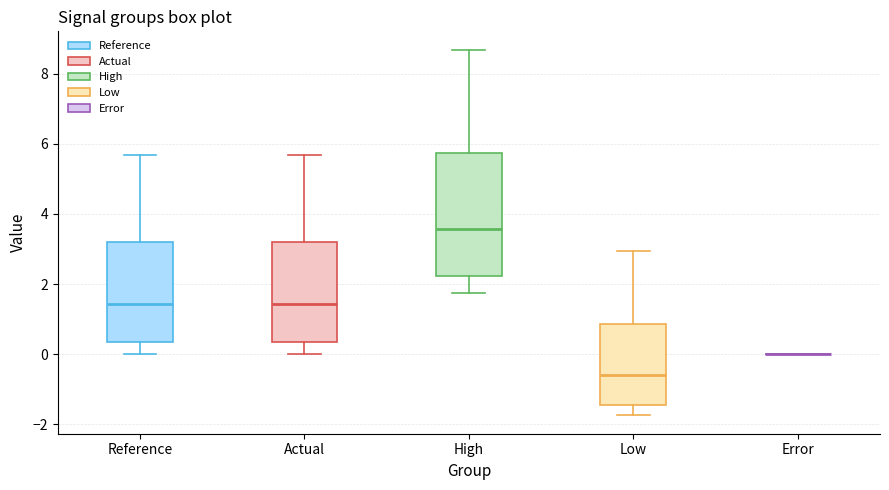

Reading left to right, read every box against the y-axis: the position of its median line, the range the box covers, and the ends of its whiskers. The values are not printed on the chart, so give them approximately, as read against the axis.

Reference: median 1.4, box 0.4 to 3.2, whiskers 0.0 to 5.6
Actual: median 1.4, box 0.4 to 3.2, whiskers 0.0 to 5.6
High: median 3.6, box 2.2 to 5.8, whiskers 1.8 to 8.6
Low: median -0.6, box -1.4 to 0.8, whiskers -1.8 to 3.0
Error: box collapsed to a line at 0.0, whiskers 0.0 to 0.0